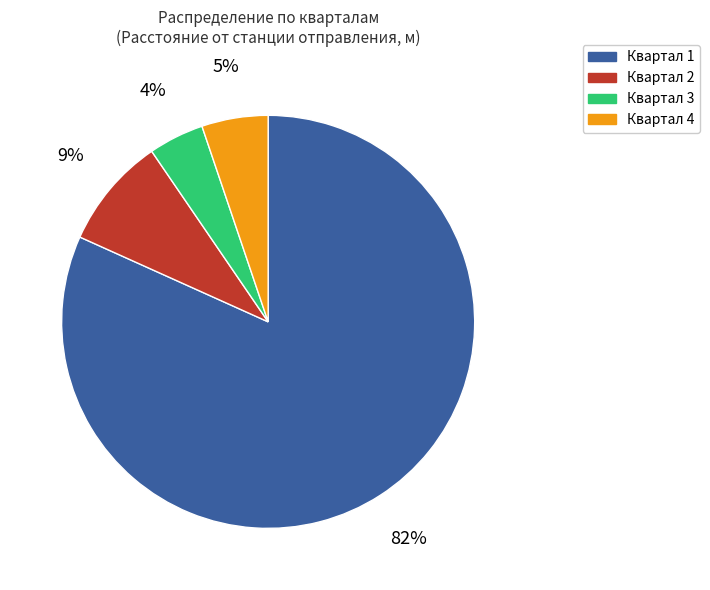

To the nearest percent, what is the average slice percentage?

25%